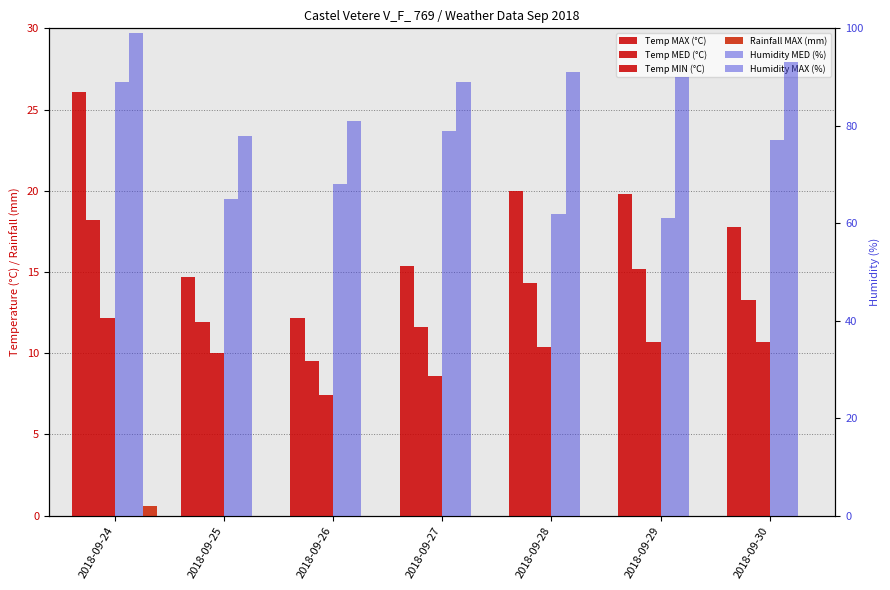

What is the value of the Temp MED (°C) bar at the 1st from the left?

18.2